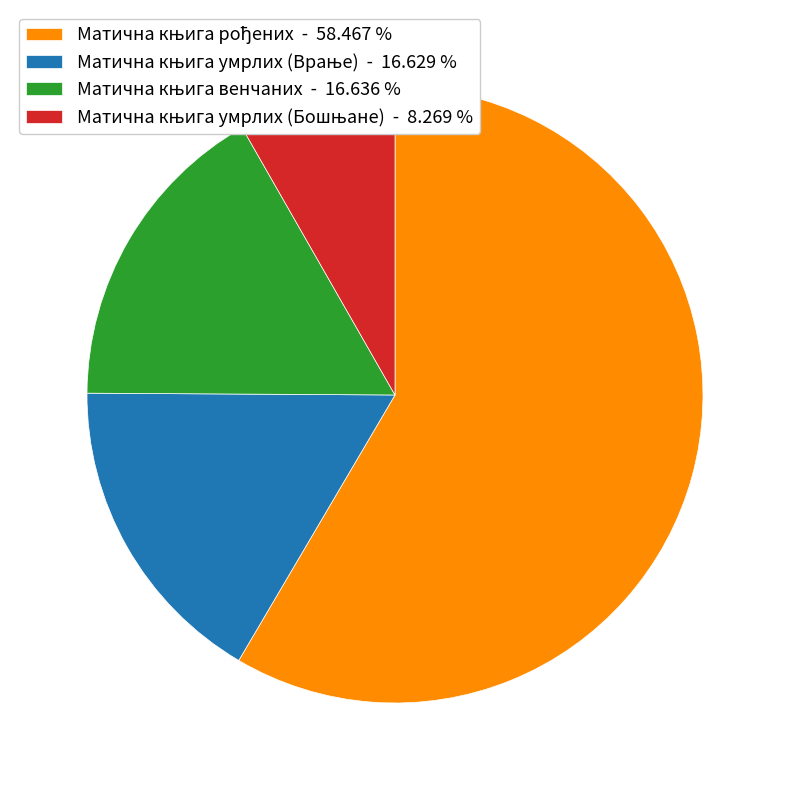

Does any single category account for the majority?

Yes